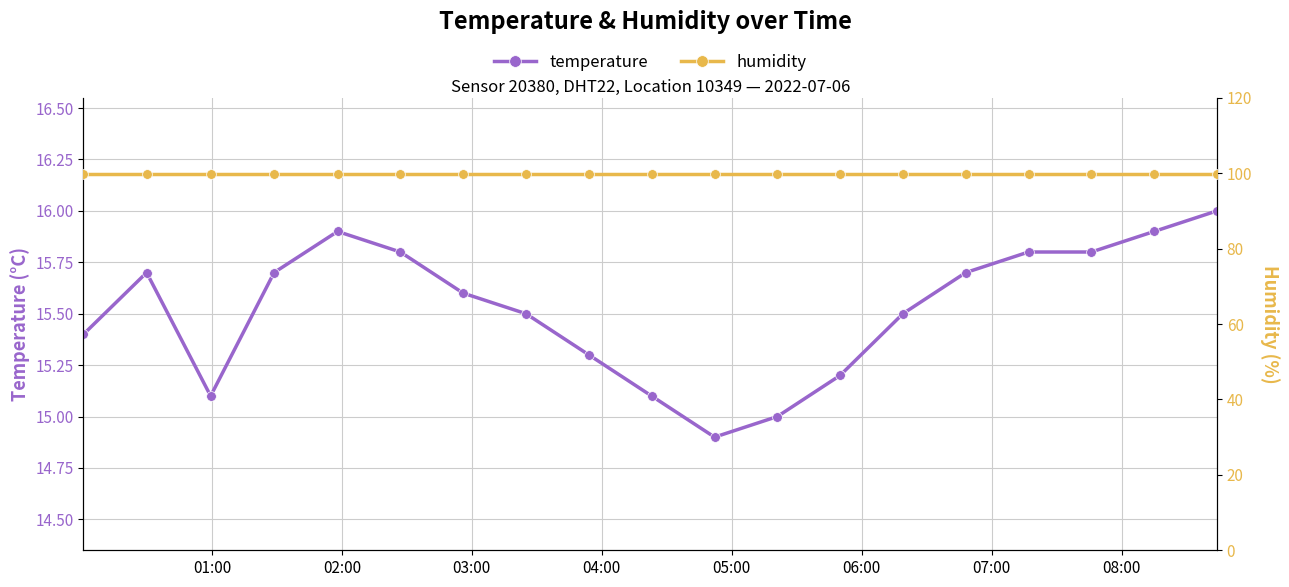

Reading right to left, extract all data points from this chart.

temperature: 16.0	15.9	15.8	15.8	15.7	15.5	15.2	15.0	14.9	15.1	15.3	15.5	15.6	15.8	15.9	15.7	15.1	15.7	15.4
humidity: 99.9	99.9	99.9	99.9	99.9	99.9	99.9	99.9	99.9	99.9	99.9	99.9	99.9	99.9	99.9	99.9	99.9	99.9	99.9